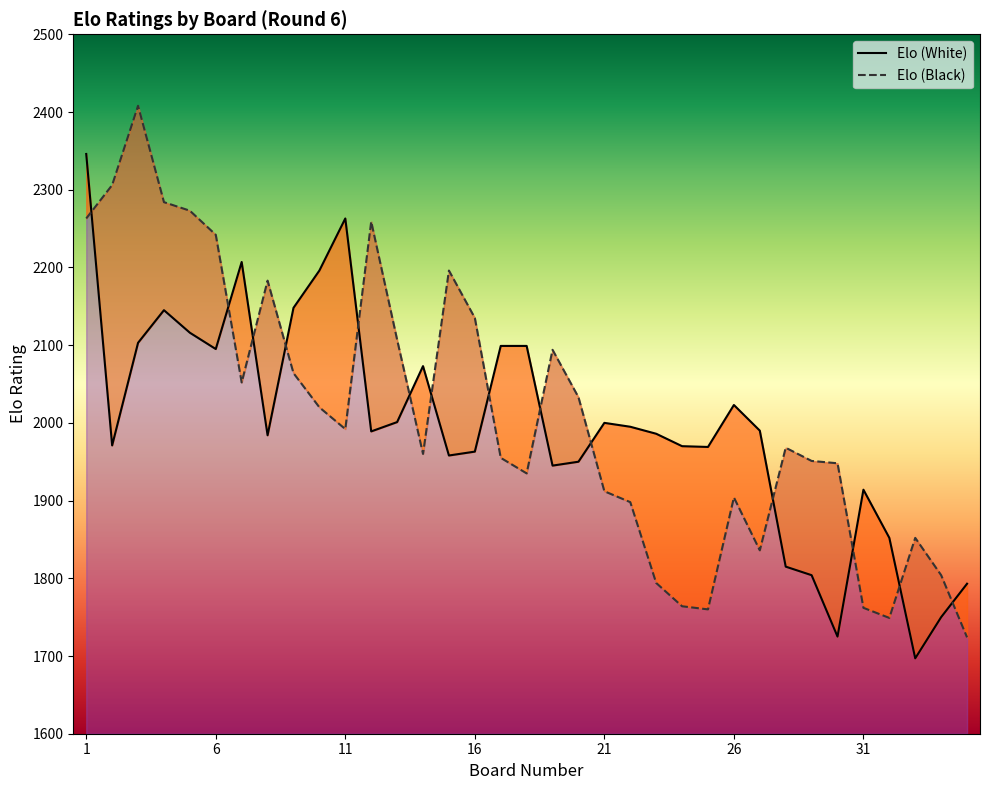

How many values in the Elo (White) series are below 1989?

17